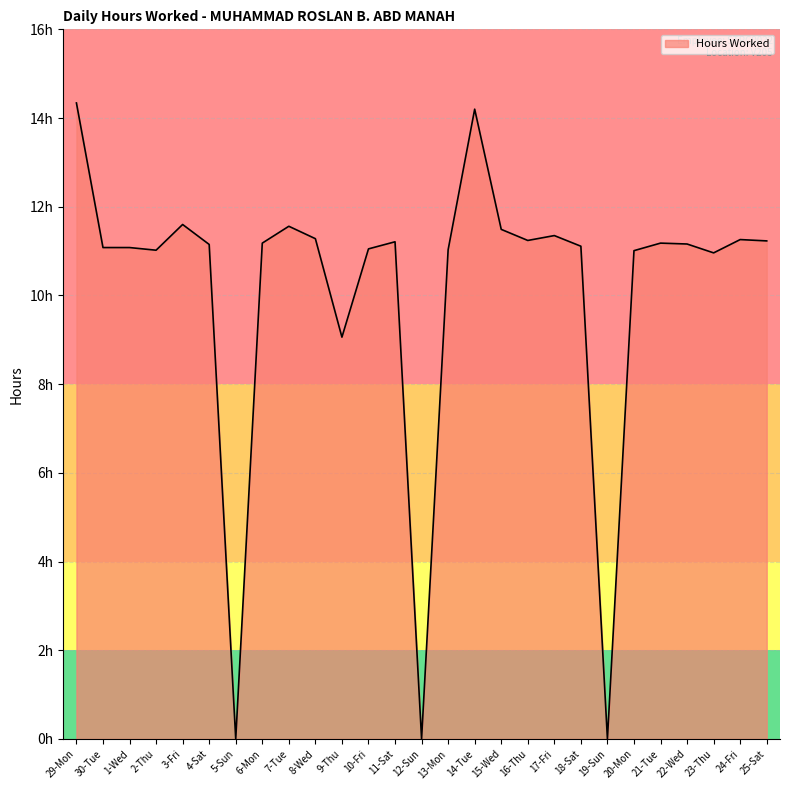

Reading right to left, list all the values displayed in this chart.

25-Sat=11.2	24-Fri=11.3	23-Thu=11.0	22-Wed=11.2	21-Tue=11.2	20-Mon=11.0	19-Sun=0.0	18-Sat=11.1	17-Fri=11.3	16-Thu=11.2	15-Wed=11.5	14-Tue=14.2	13-Mon=11.0	12-Sun=0.0	11-Sat=11.2	10-Fri=11.1	9-Thu=9.1	8-Wed=11.3	7-Tue=11.6	6-Mon=11.2	5-Sun=0.0	4-Sat=11.2	3-Fri=11.6	2-Thu=11.0	1-Wed=11.1	30-Tue=11.1	29-Mon=14.3